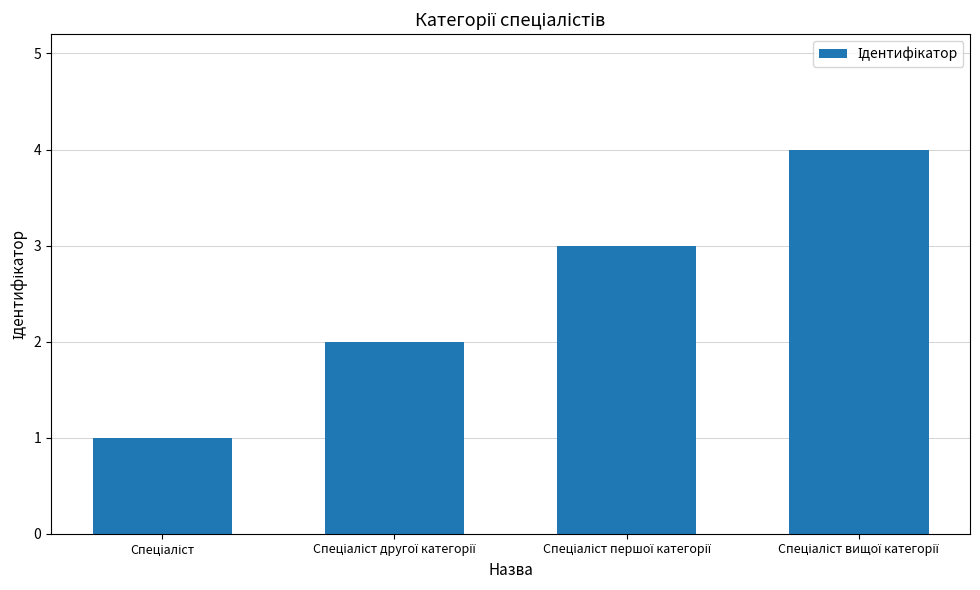

What is the greatest value displayed?

4